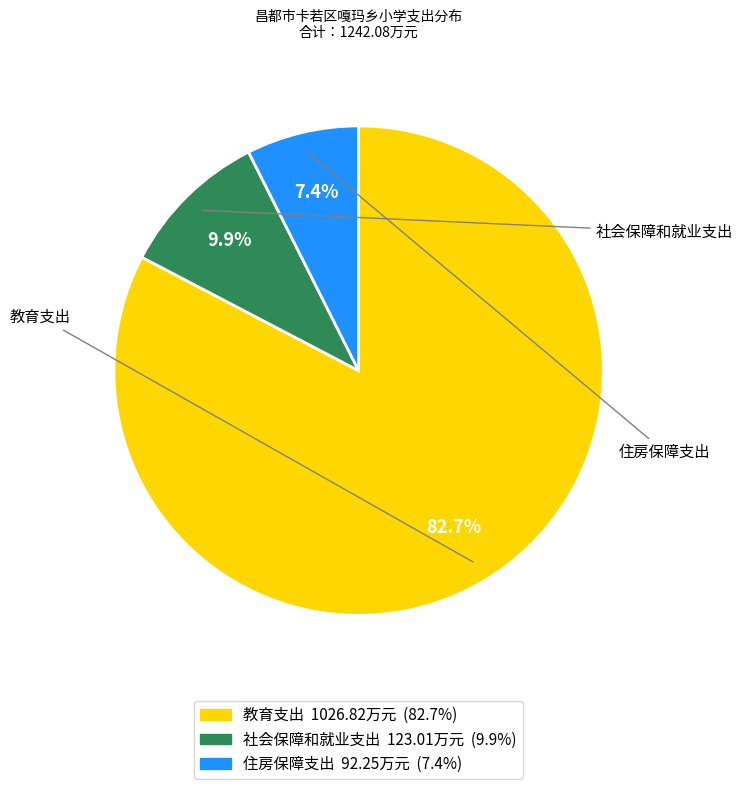

How many segments does this pie chart have?

3